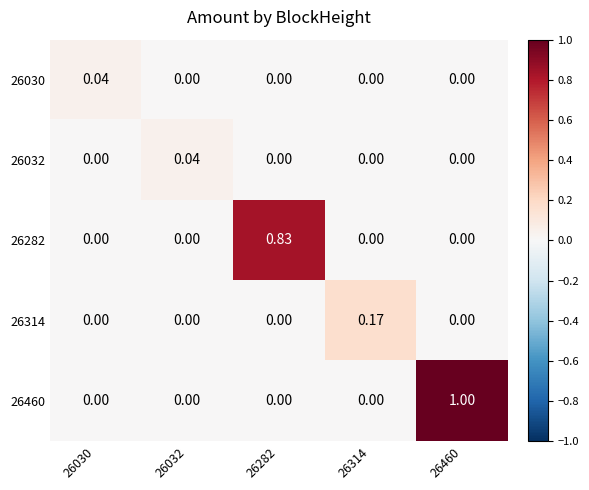

Count the number of data series in this chart.

5